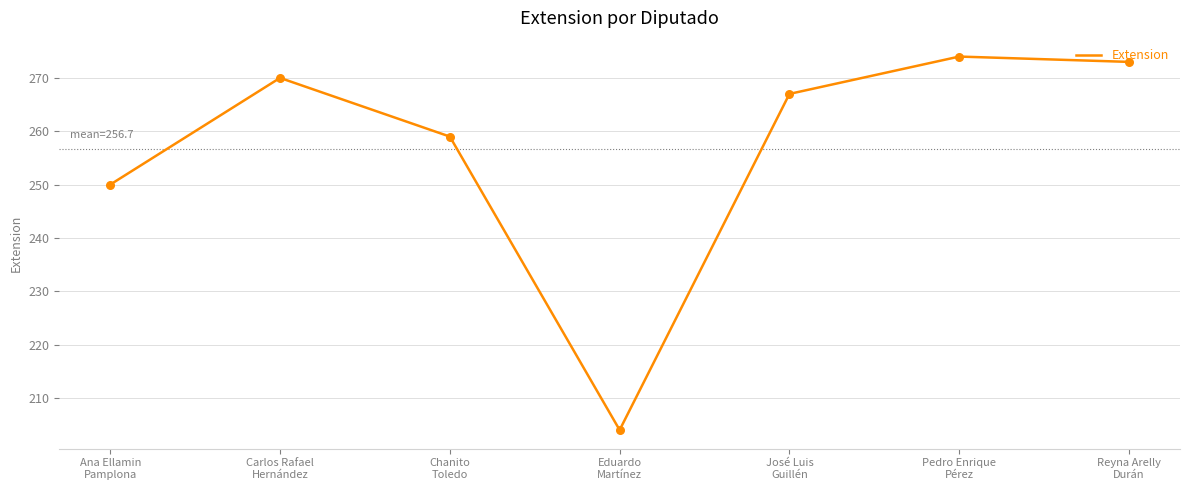

What is the change in value from Carlos Rafael
Hernández to Reyna Arelly
Durán?

+3